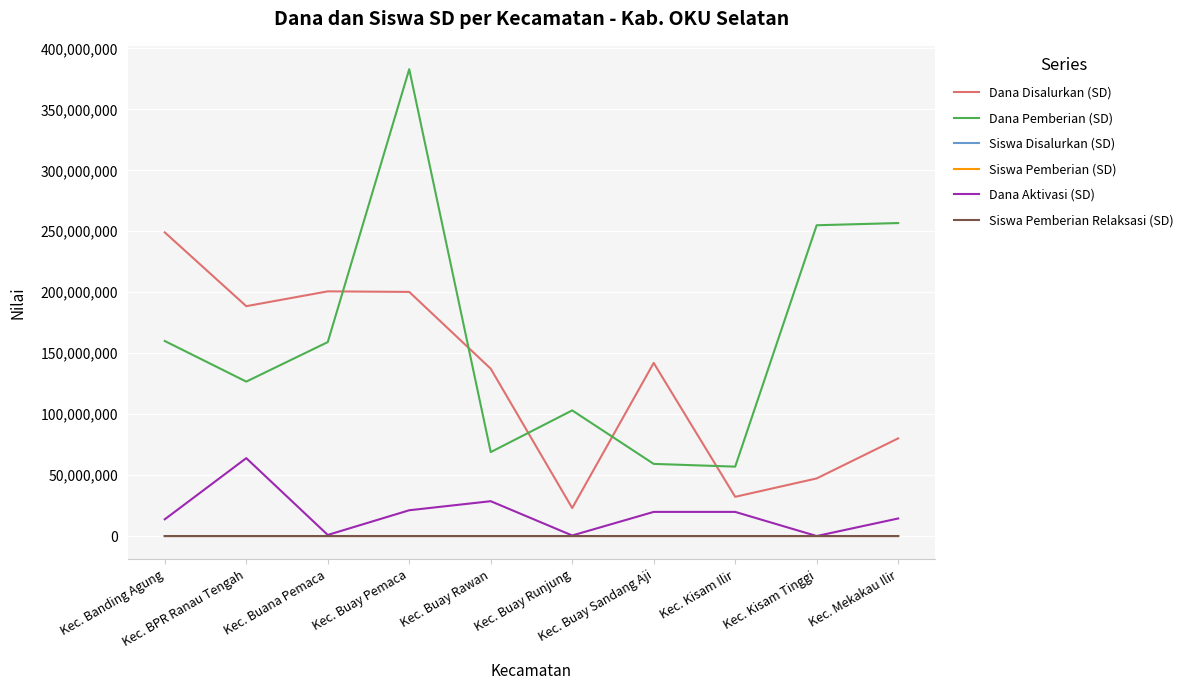

What is the total value across all series at Kec. Kisam Tinggi?

302176492